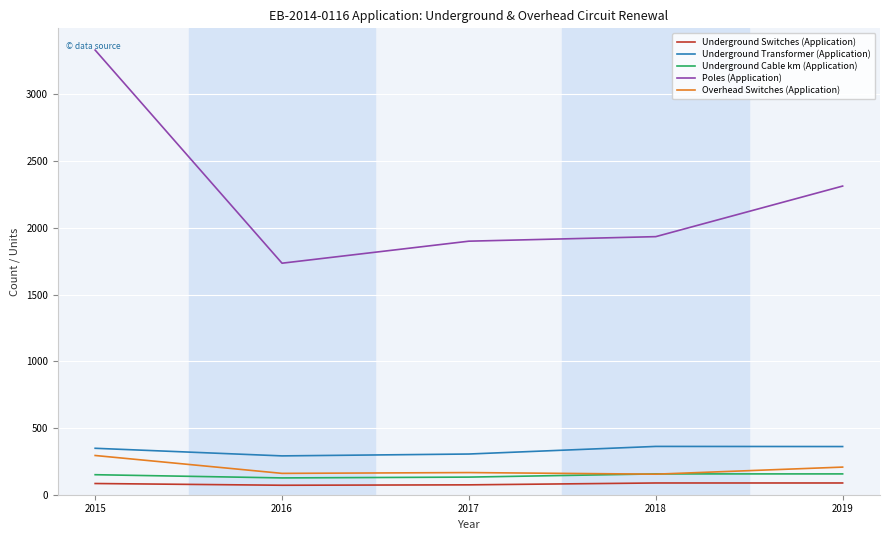

Rank the series at 2016 from lowest to highest value.

Underground Switches (Application), Underground Cable km (Application), Overhead Switches (Application), Underground Transformer (Application), Poles (Application)